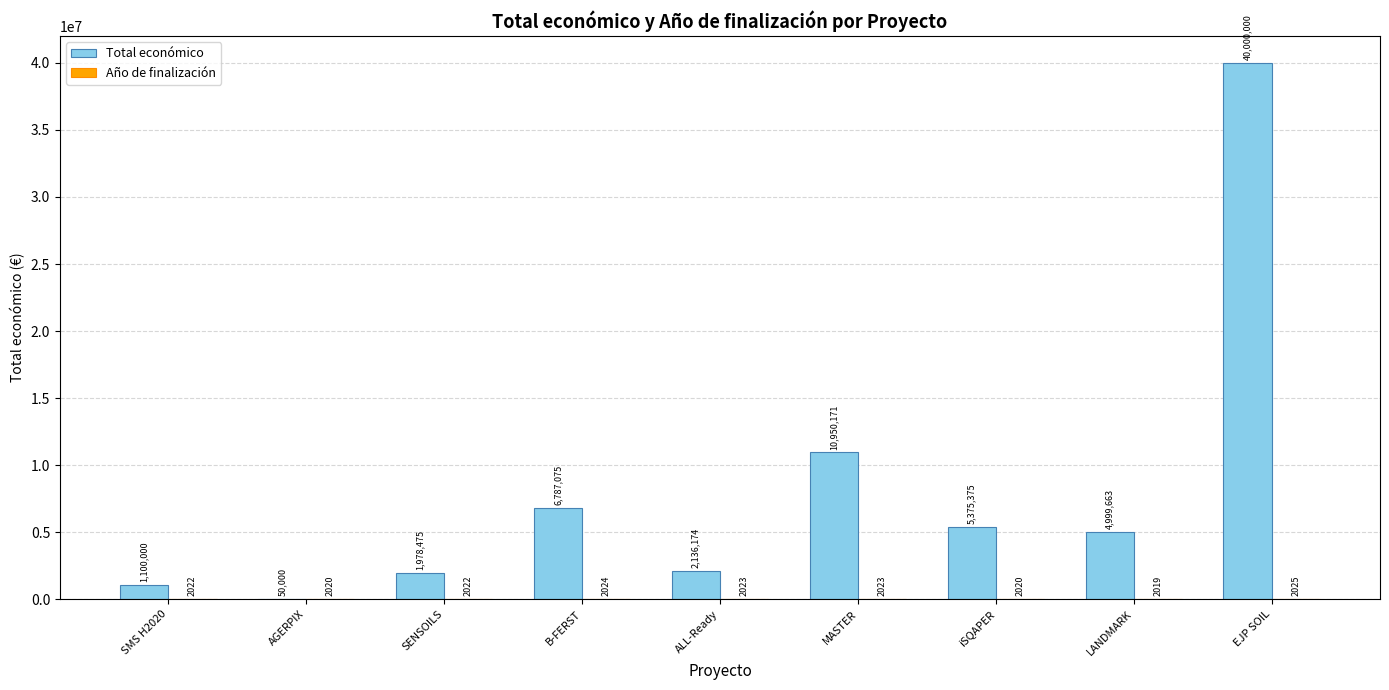

What is the sum of the Total económico values at EJP SOIL and iSQAPER?

45375375